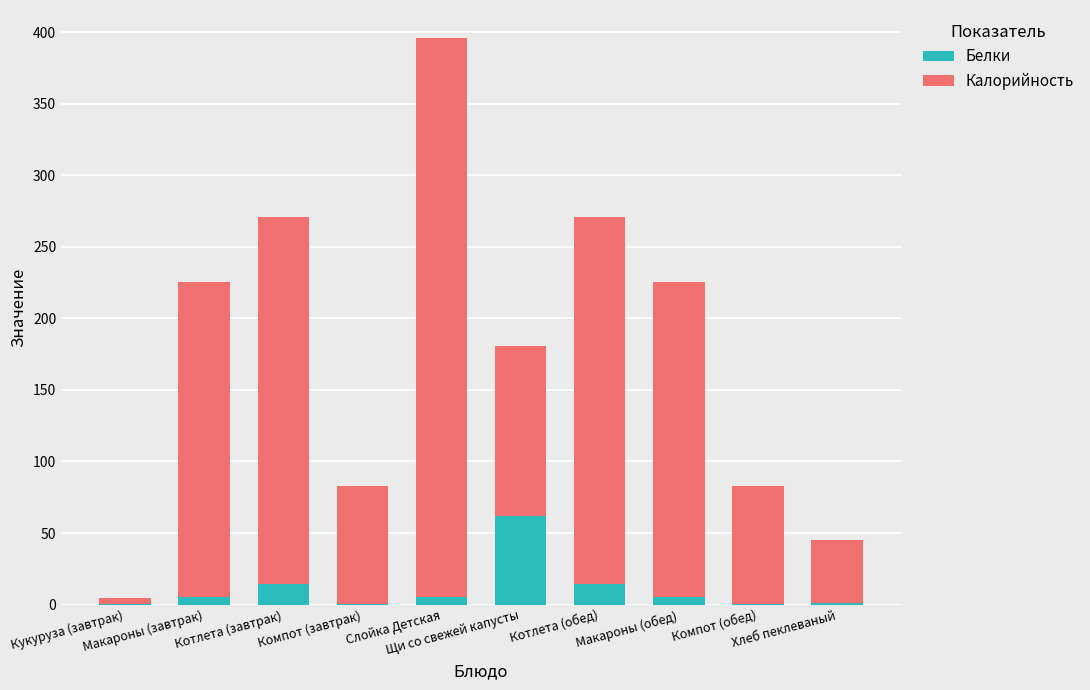

The Белки series shows 62.0 at Щи со свежей капусты. True or false?

True